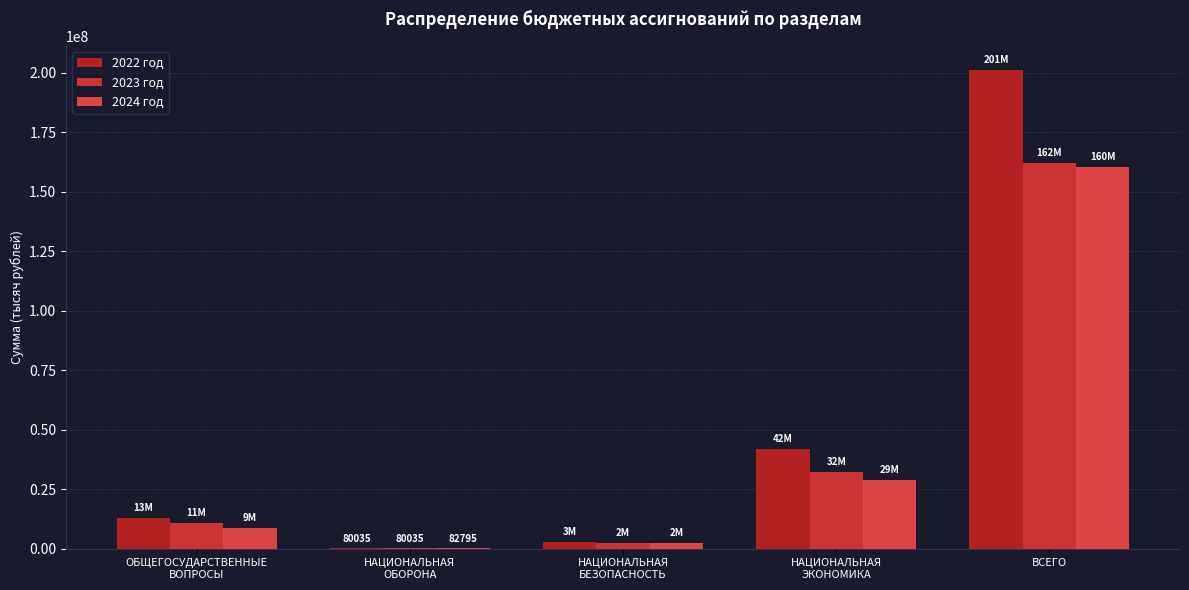

Where is 2023 год nearest to the value 81174884?

НАЦИОНАЛЬНАЯ
ЭКОНОМИКА